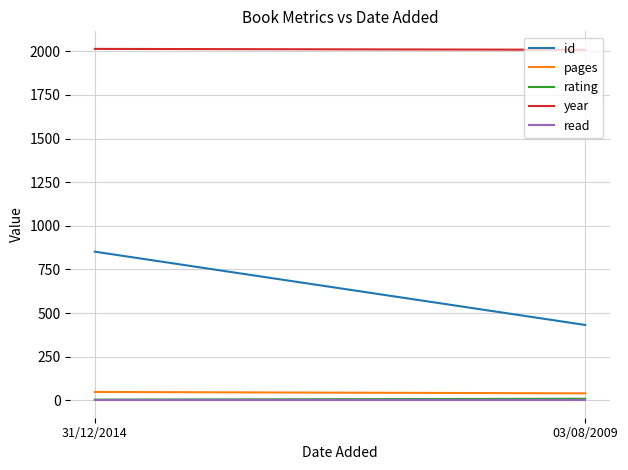

What are all the series names shown in the legend?

id, pages, rating, year, read